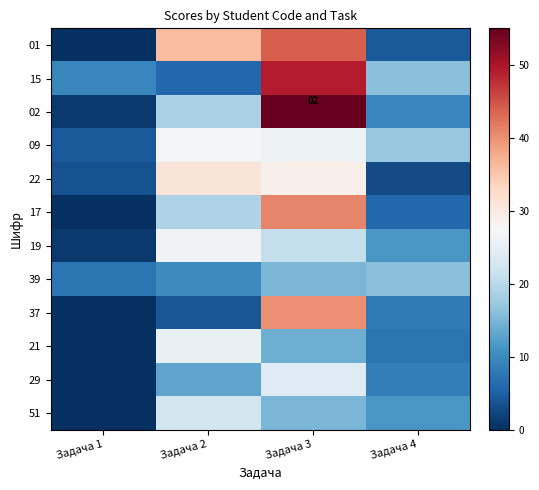

Which series has the largest range (max minus min)?

02